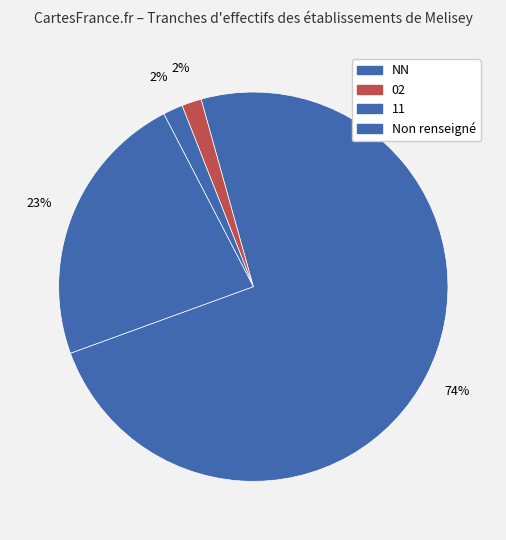

To the nearest percent, what portion does NN represent?

74%